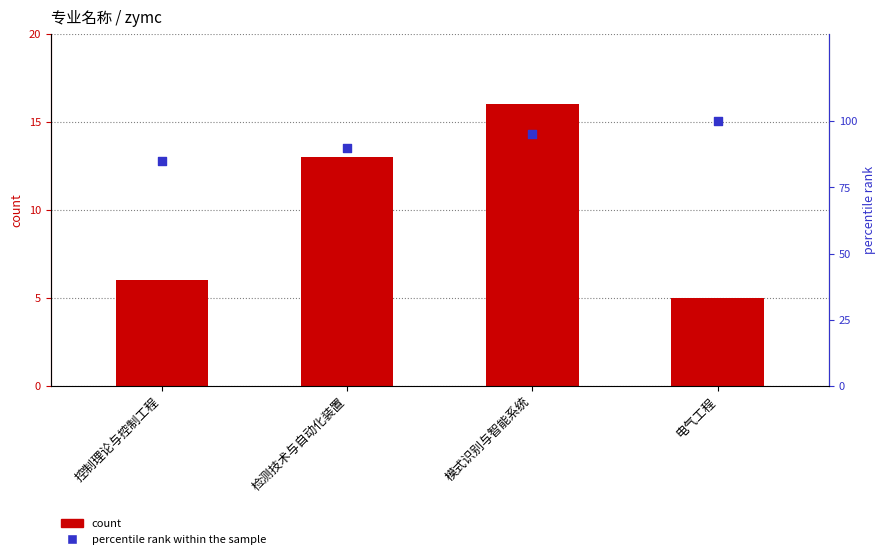

Which series reaches the maximum Y coordinate?

percentile rank within the sample